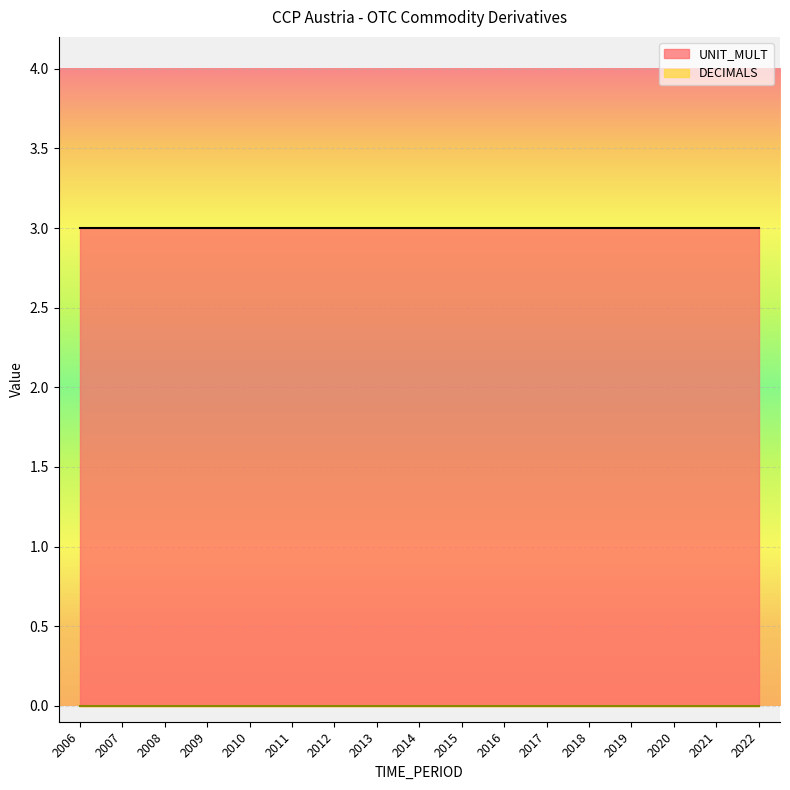

What are all the series names shown in the legend?

DECIMALS, UNIT_MULT